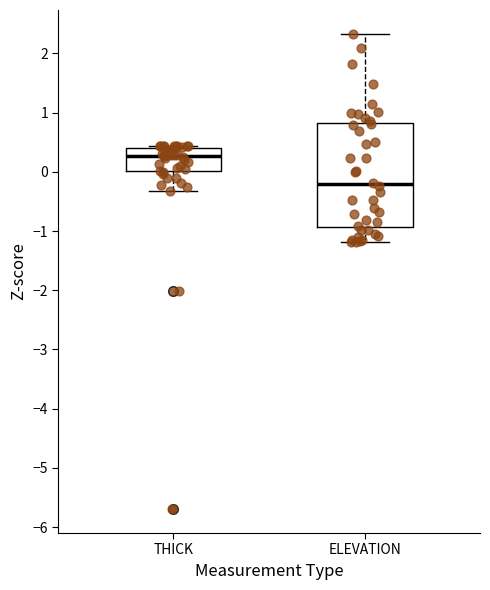

Which box's median line is the lowest?

ELEVATION